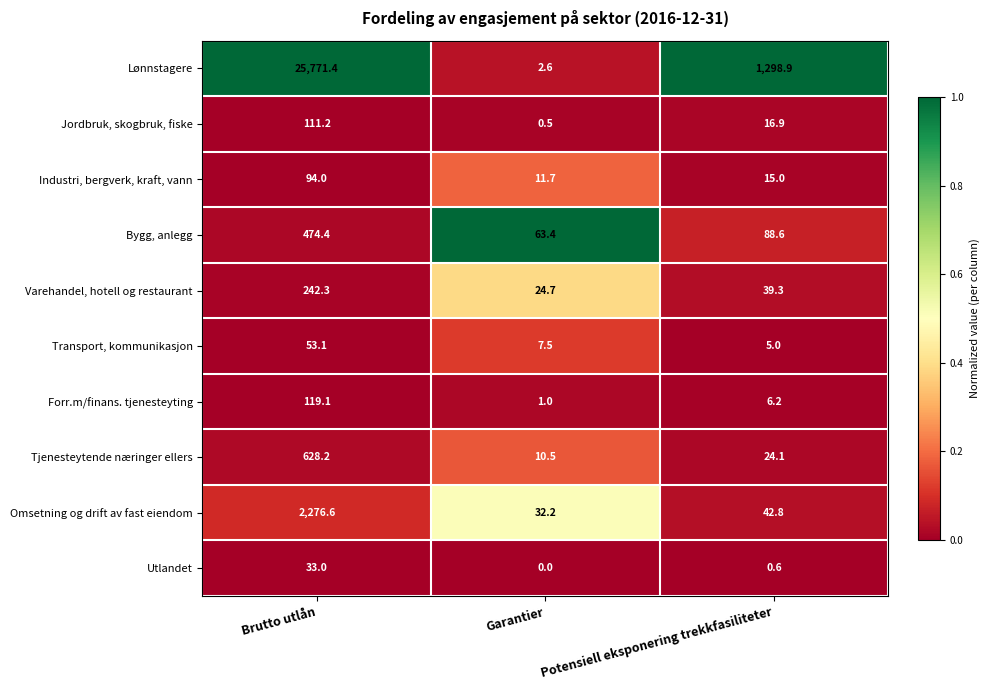

Reading right to left, what are all the values shown in this chart?

Lønnstagere: 1298.9	2.6	25771.4
Jordbruk, skogbruk, fiske: 16.9	0.5	111.2
Industri, bergverk, kraft, vann: 15.0	11.7	94.0
Bygg, anlegg: 88.6	63.4	474.4
Varehandel, hotell og restaurant: 39.3	24.7	242.3
Transport, kommunikasjon: 5.0	7.5	53.1
Forr.m/finans. tjenesteyting: 6.2	1.0	119.1
Tjenesteytende næringer ellers: 24.1	10.5	628.2
Omsetning og drift av fast eiendom: 42.8	32.2	2276.6
Utlandet: 0.6	0.0	33.0